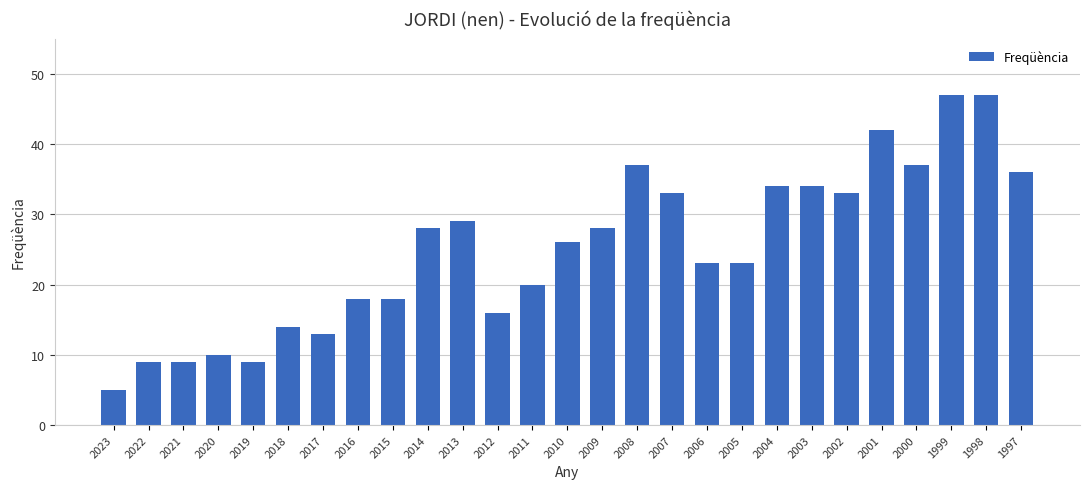

What is the value of the 11th bar from the left?

29